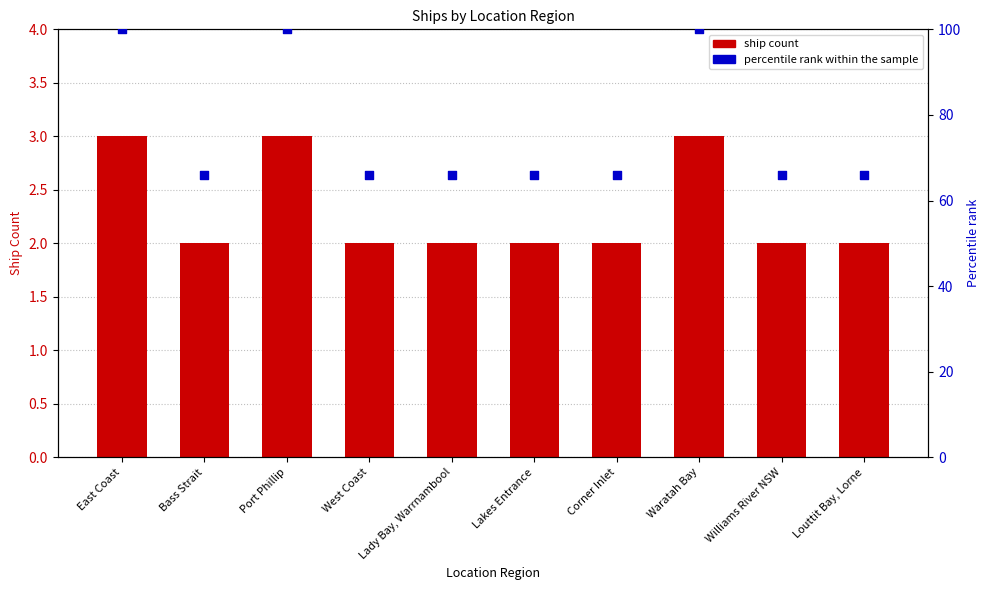

What is the total value across all series at Waratah Bay?

103